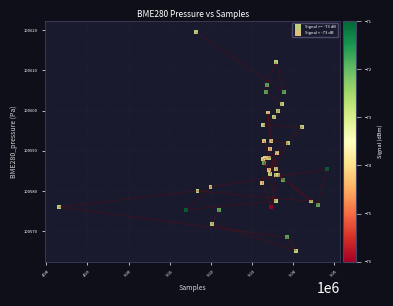

Which series has the largest Y range (max minus min)?

Signal >= -73 dB